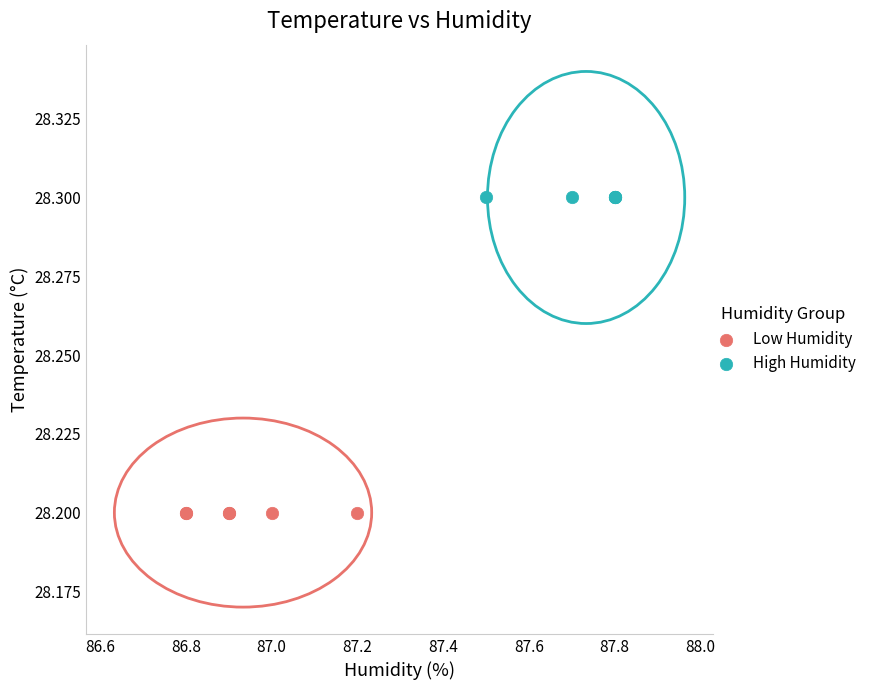

Which series reaches the maximum Y coordinate?

High Humidity